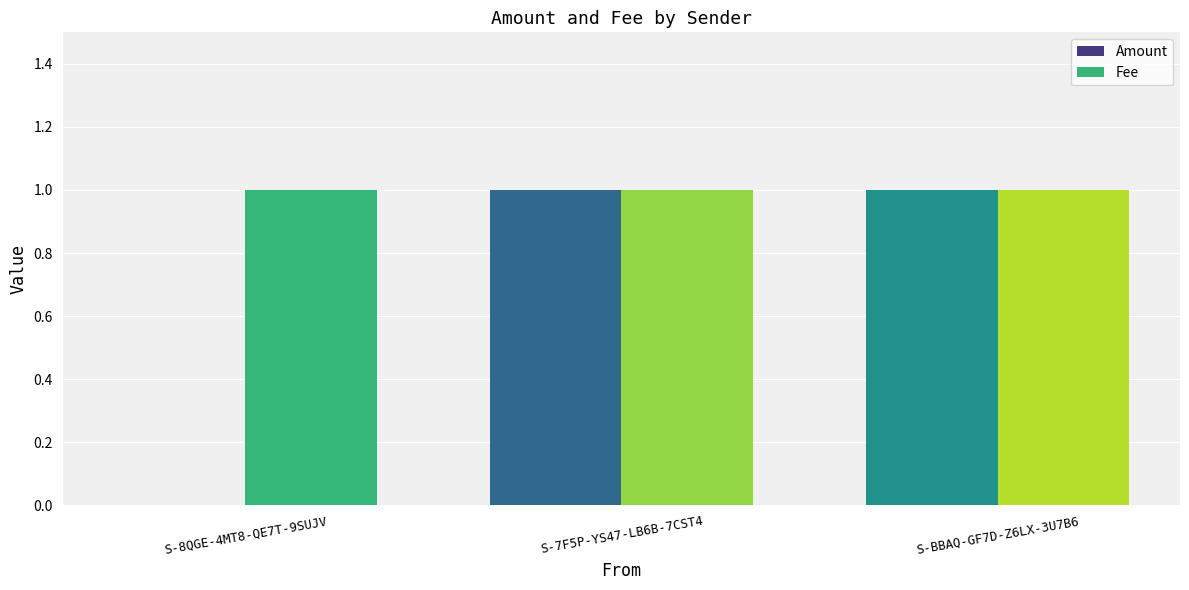

What value does the Fee series have at S-BBAQ-GF7D-Z6LX-3U7B6?

1